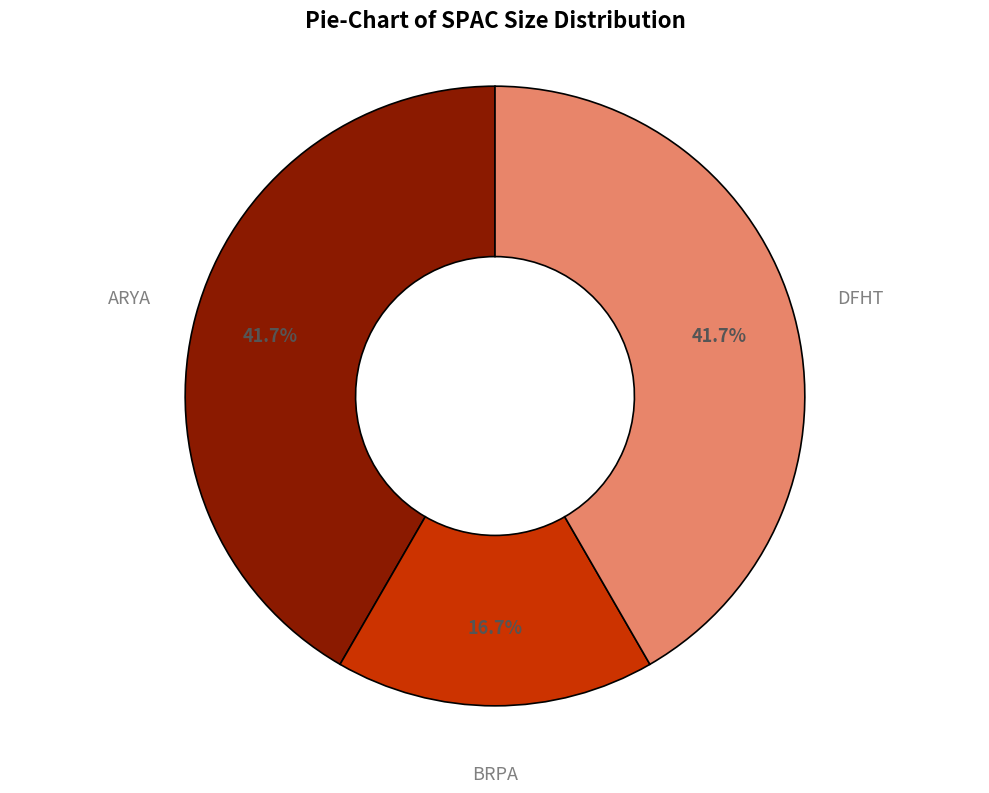

What percentage is the BRPA slice, to the nearest percent?

17%